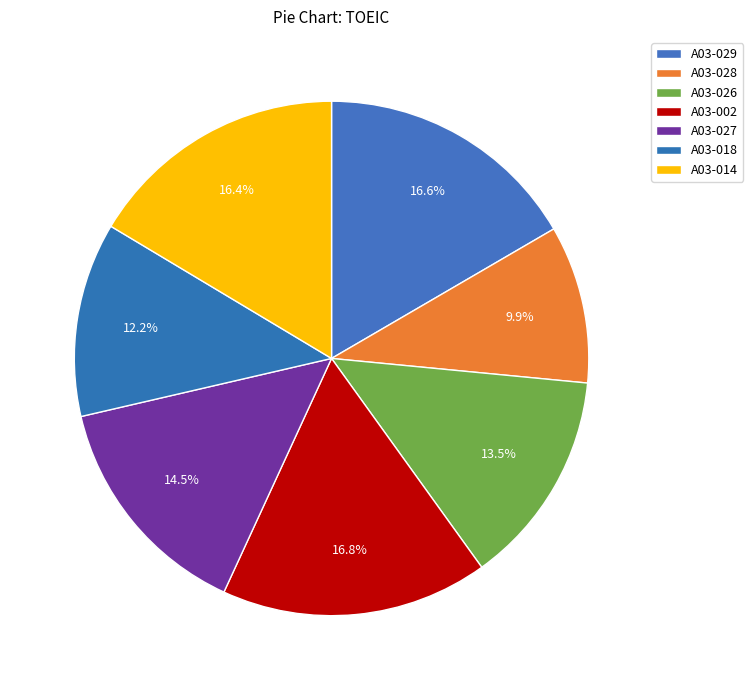

Combined, what portion of the pie is A03-018 and A03-029?

28.8%